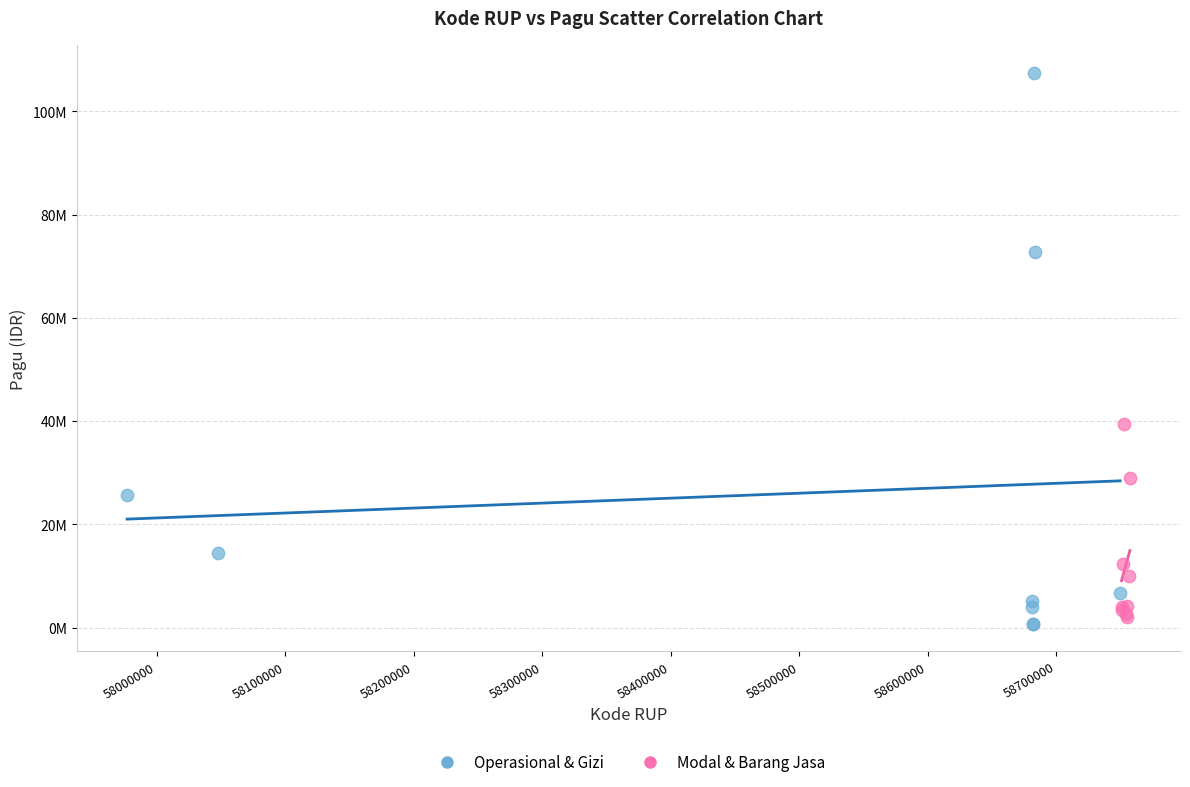

What are all the series names shown in the legend?

Operasional & Gizi, Modal & Barang Jasa